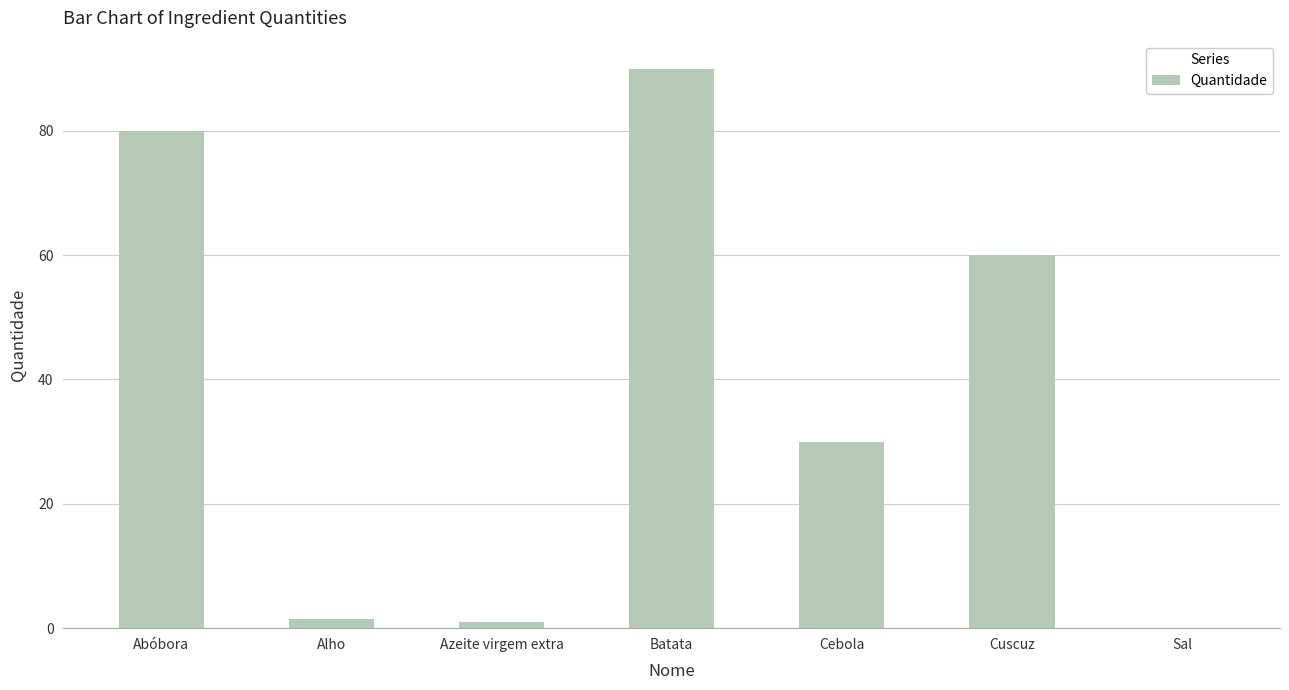

What is the sum of all values?

262.6